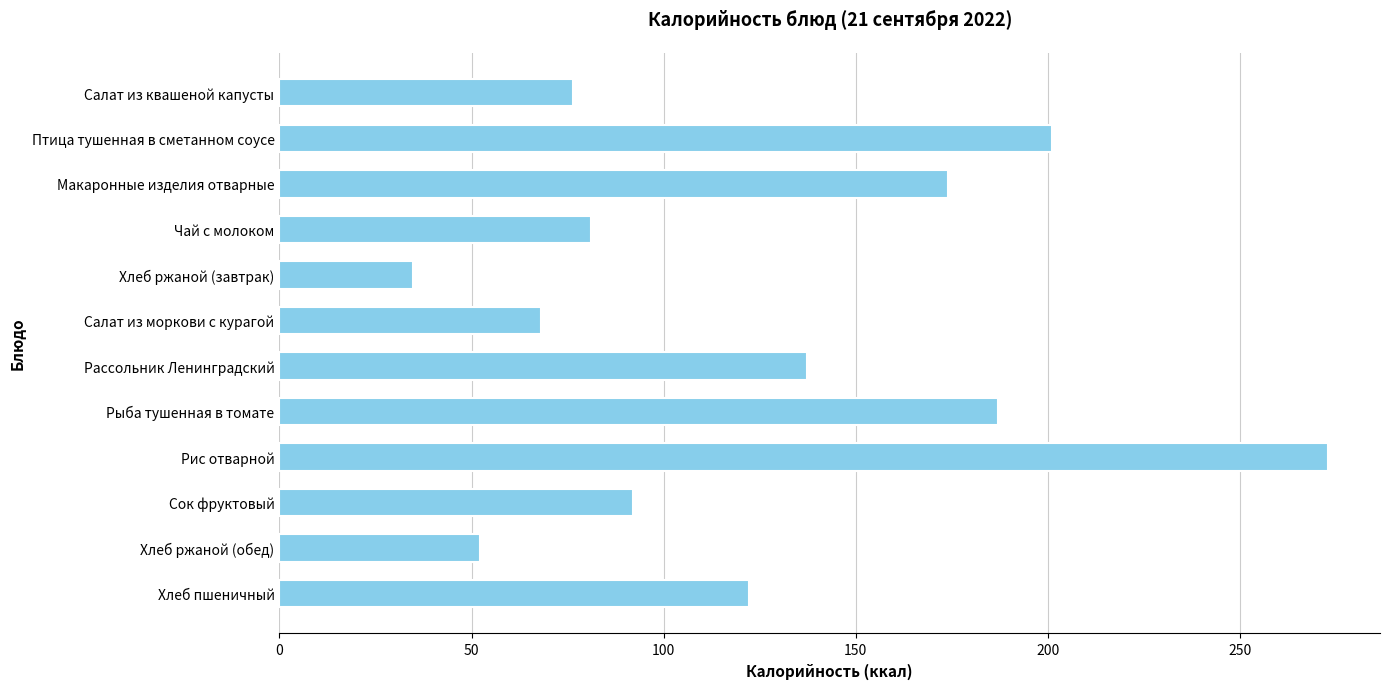

What is the label of the 5th bar from the bottom?

Рыба тушенная в томате